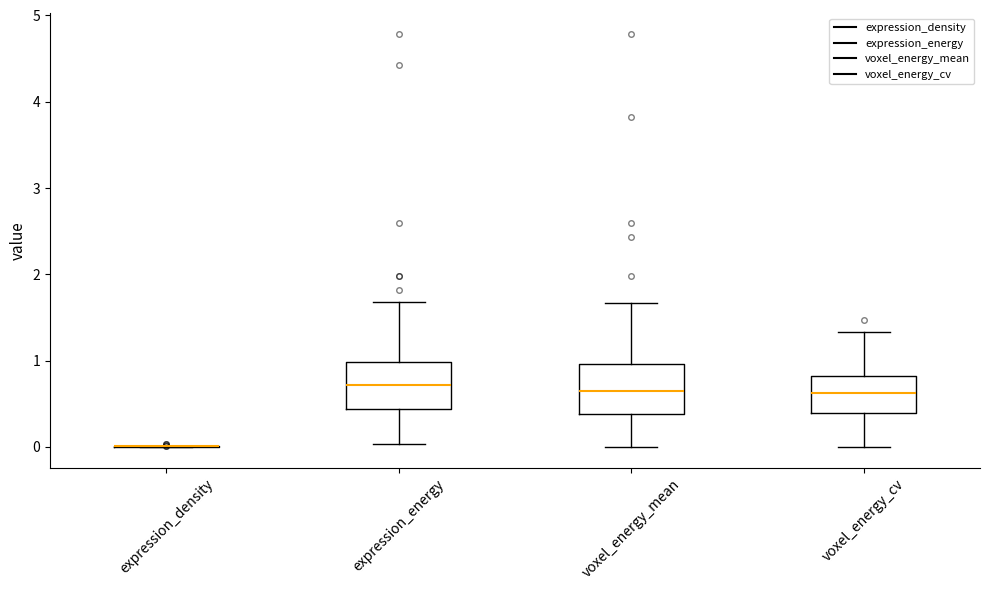

Where does the upper whisker of the box for voxel_energy_cv end on the y-axis? The values are not printed on the chart, so give them approximately, as read against the axis.

1.3